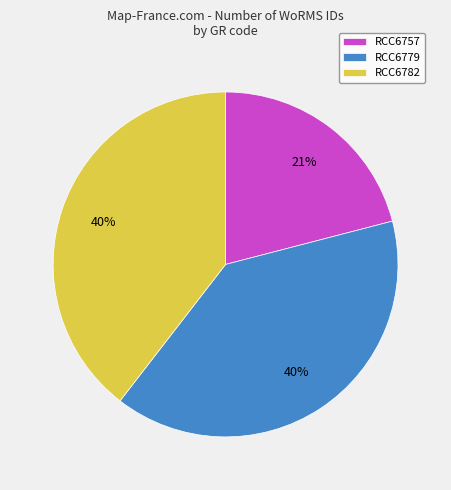

To the nearest percent, what is the difference between the RCC6779 and RCC6757 slice percentages?

19%